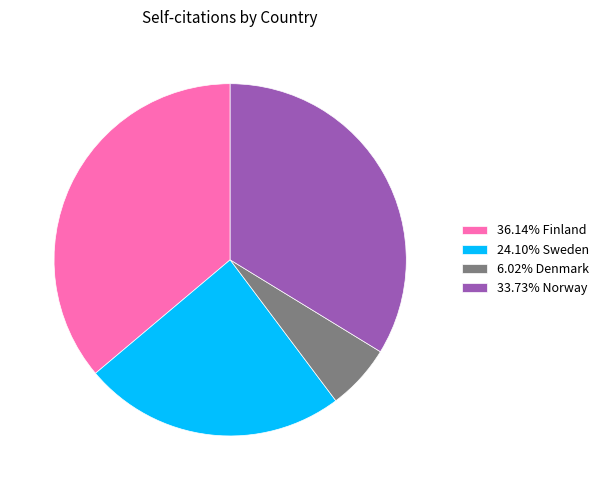

Combined, do 6.02% Denmark and 24.10% Sweden account for over 50%?

No